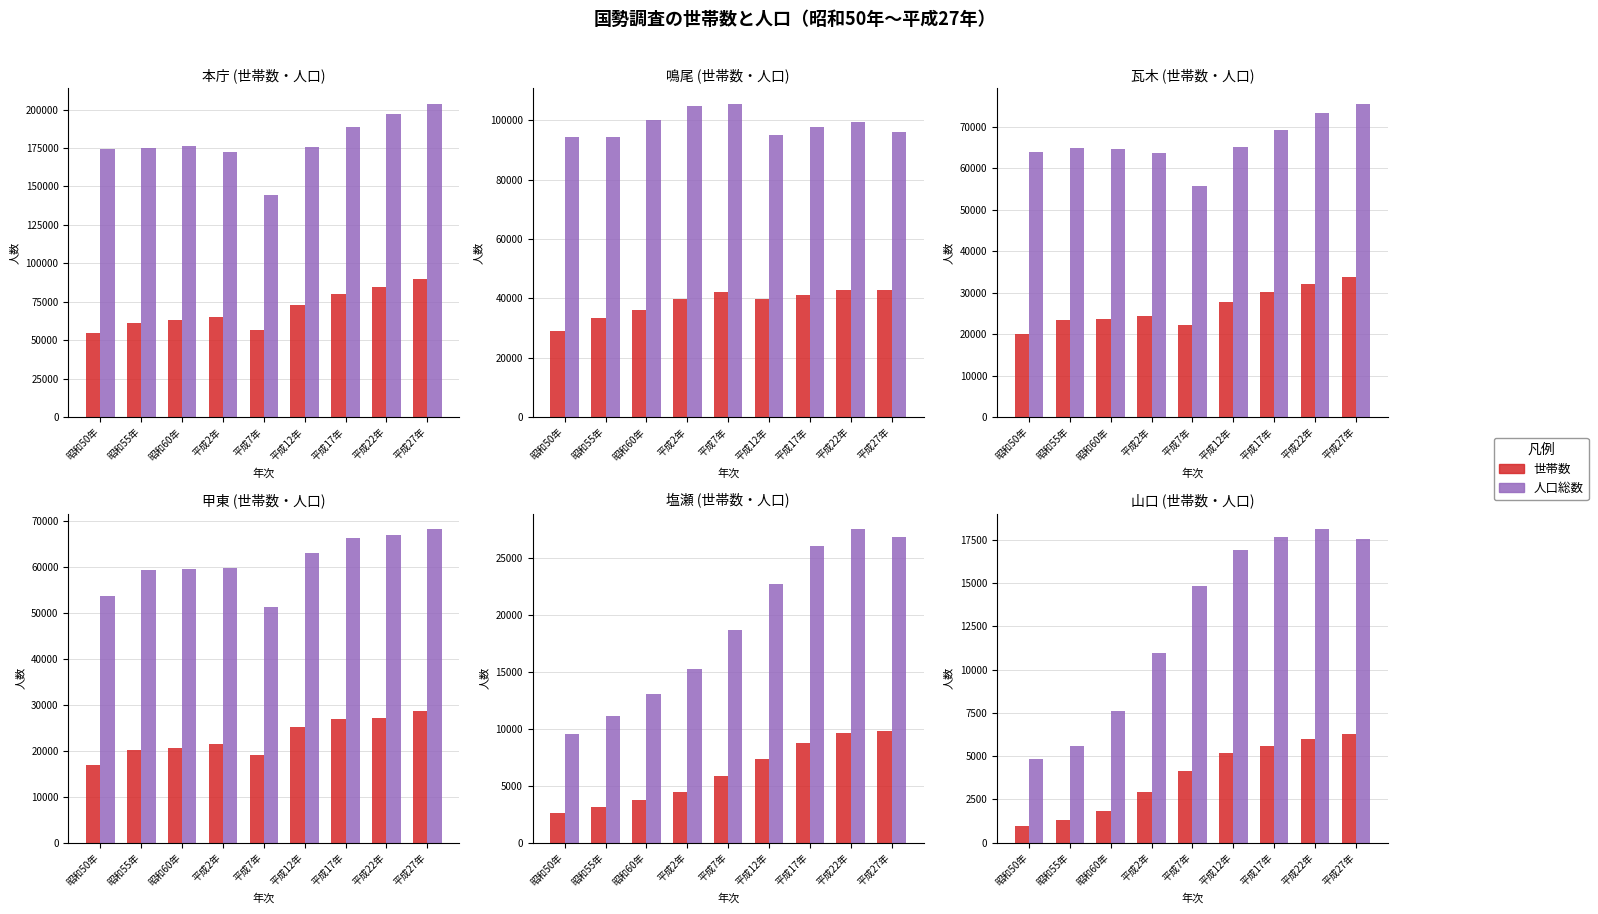

List the series in order of their overall mean, lowest first.

世帯数, 人口総数